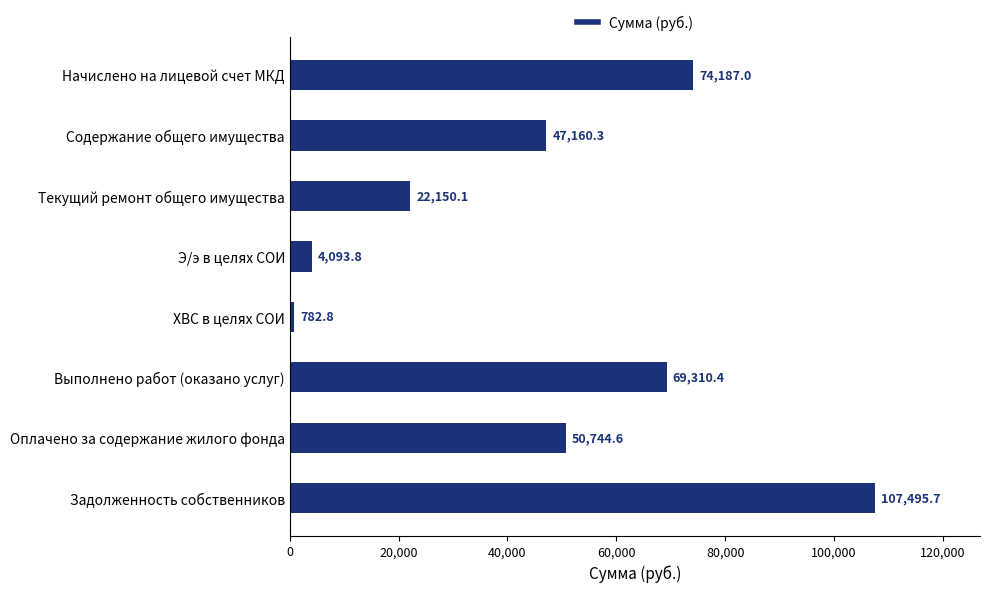

List the labels in order of value, largest first.

Задолженность собственников, Начислено на лицевой счет МКД, Выполнено работ (оказано услуг), Оплачено за содержание жилого фонда, Содержание общего имущества, Текущий ремонт общего имущества, Э/э в целях СОИ, ХВС в целях СОИ